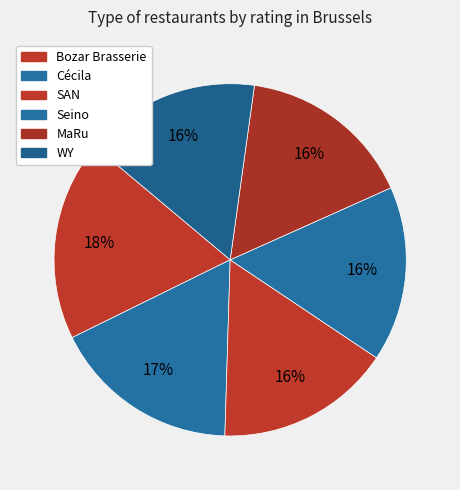

Approximately how many times larger is the value at Cécila compared to MaRu?

1.1